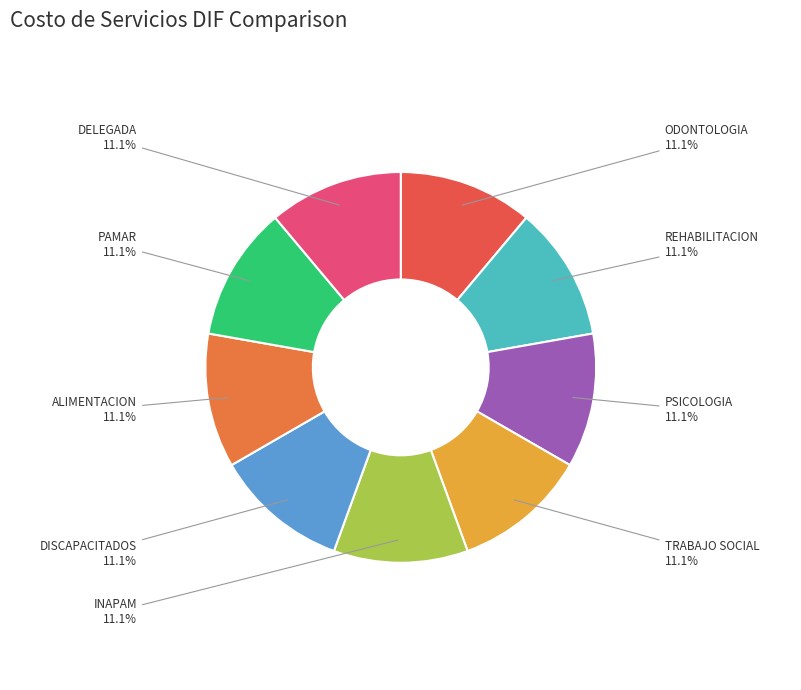

Does DELEGADA represent more than half of the total?

No